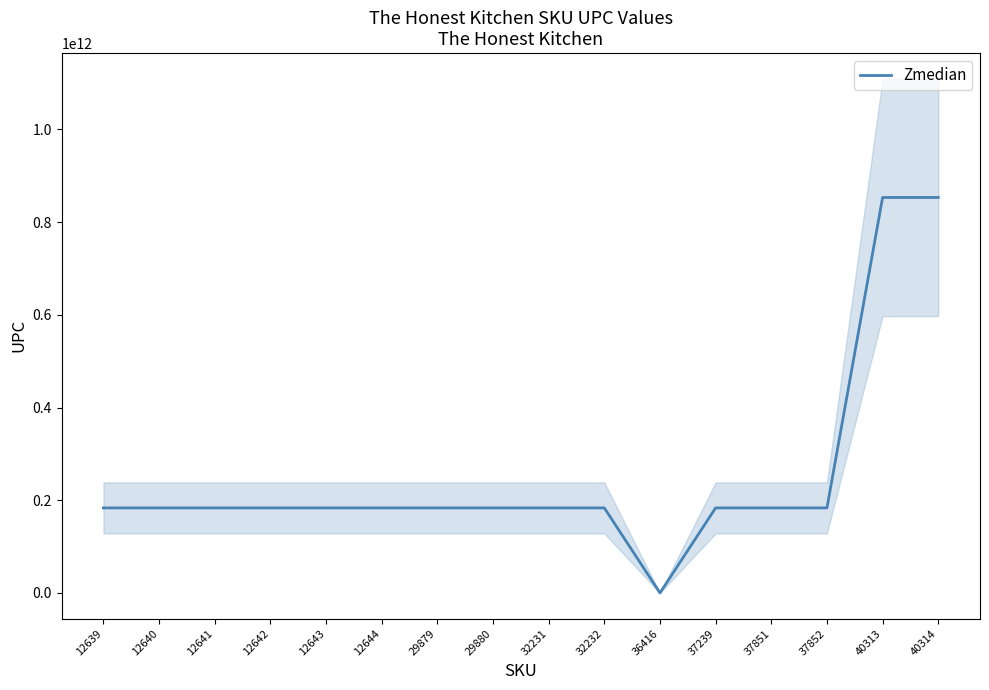

How many points are lower than both their immediate neighbors (excluding endpoints)?

3